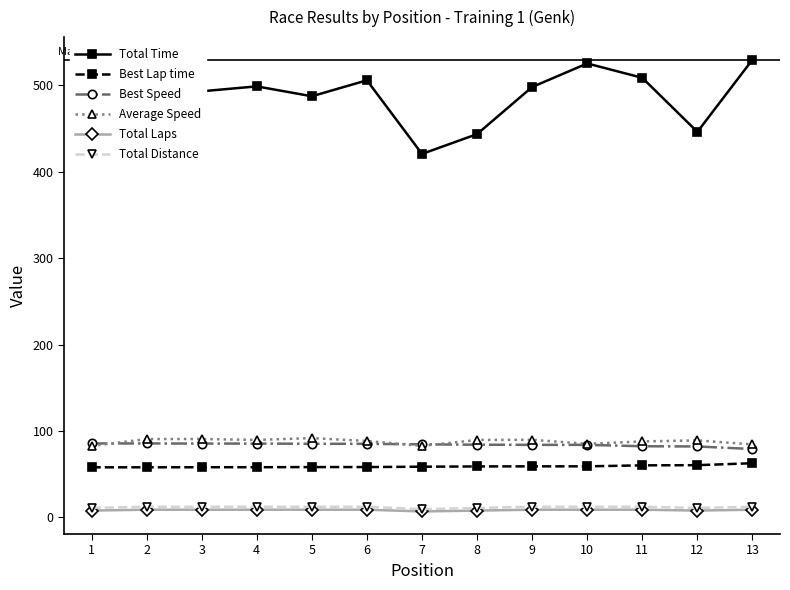

Is the value of Total Distance at 3 greater than the value of Total Time at 8?

No